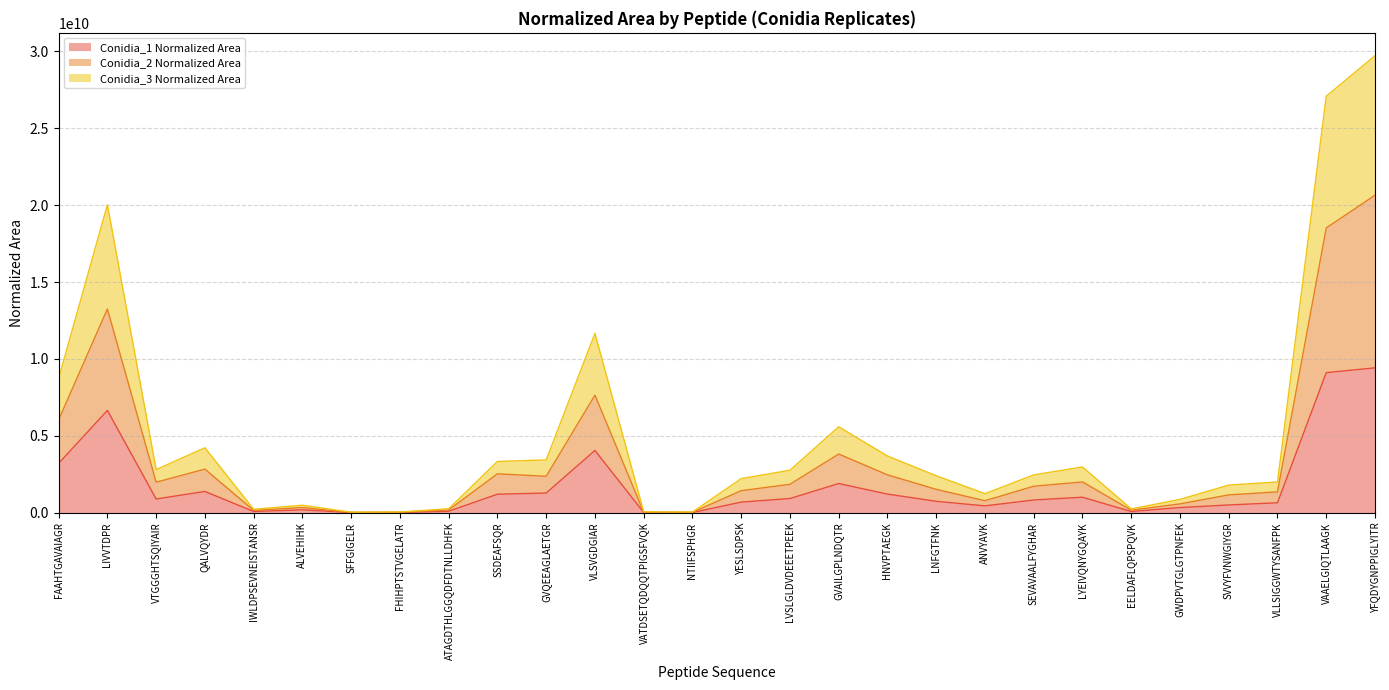

What is the difference between the maximum and minimum values in the Conidia_3 Normalized Area series?

29691930000